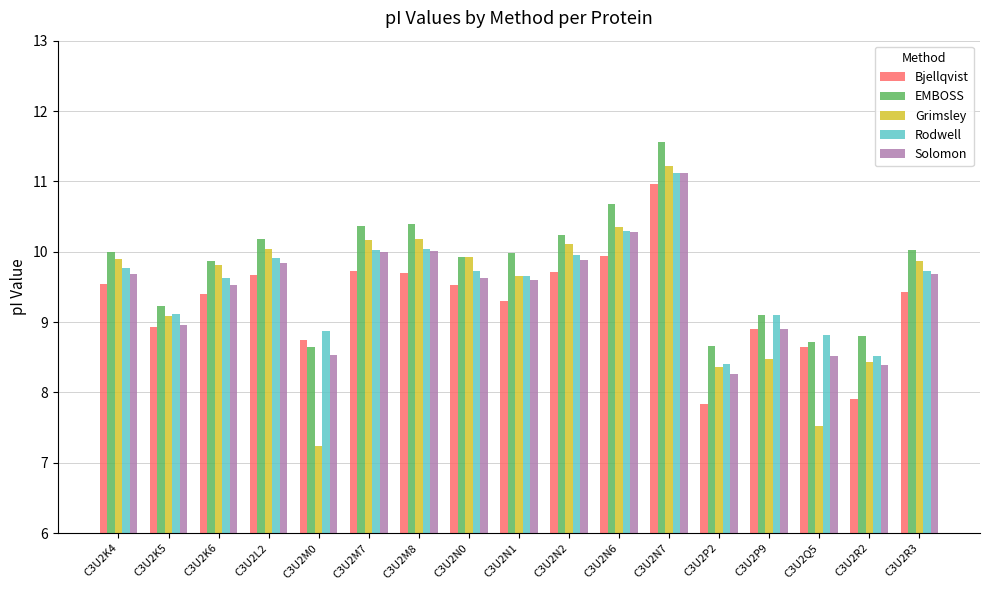

Where does the Bjellqvist series first go above 9?

C3U2K4